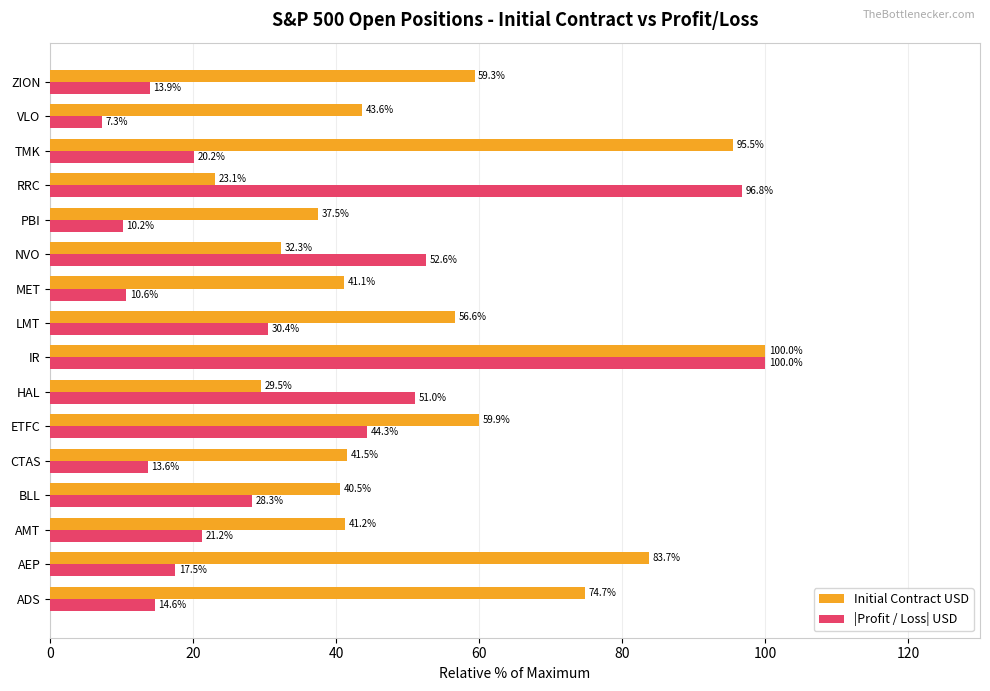

Which category has the highest value in the |Profit / Loss| USD series?

IR